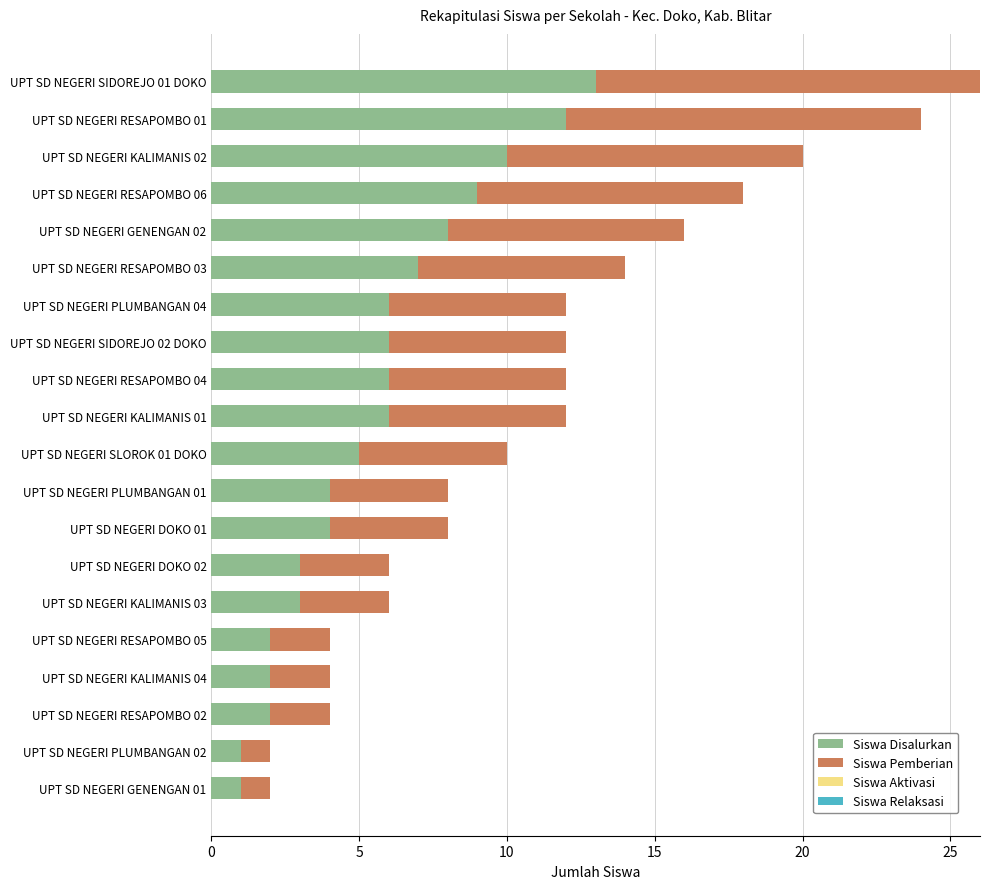

How many data points does each series have?

20